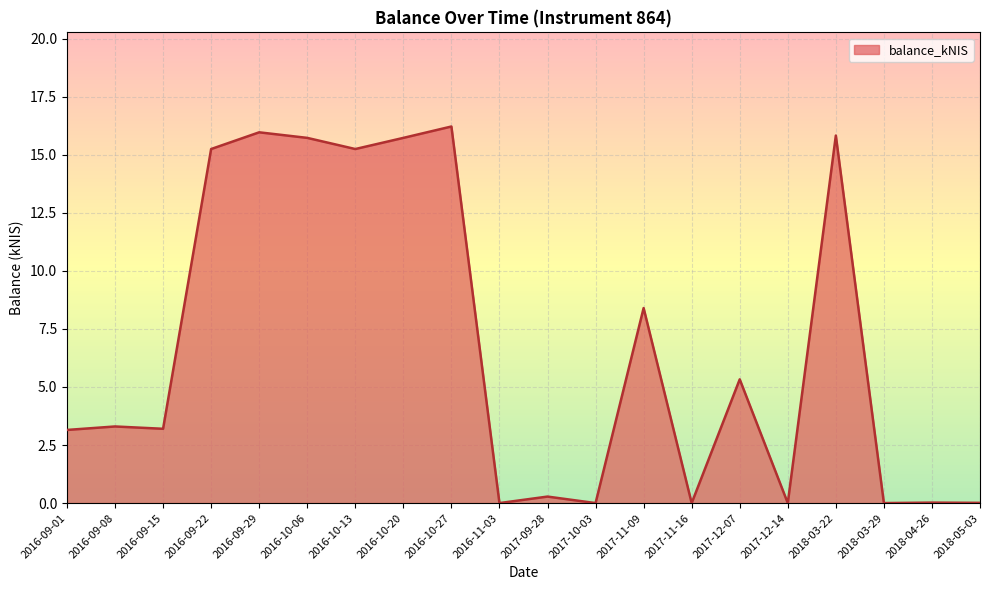

What is the change in value from 2016-09-15 to 2016-10-27?

+13.0